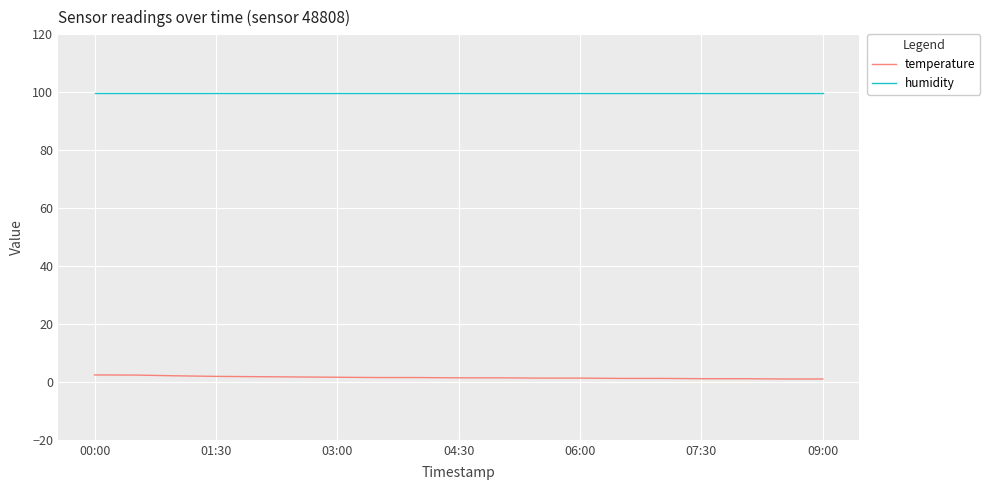

Count the number of categories in the chart.

19